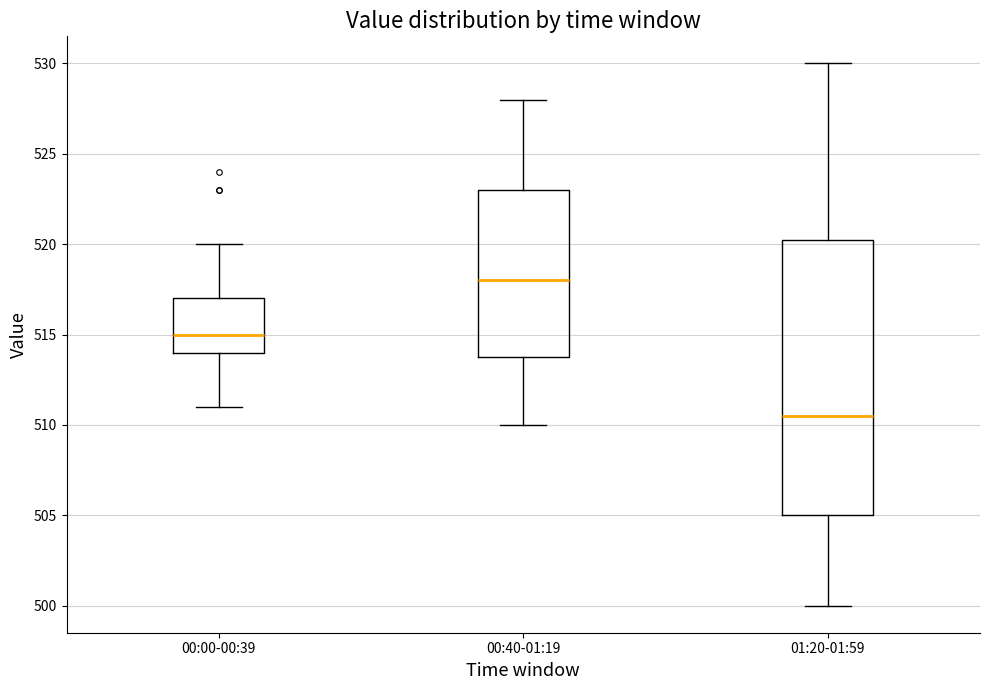

Where is the lower edge of the box for 00:00-00:39 on the y-axis? The values are not printed on the chart, so give them approximately, as read against the axis.

514.0